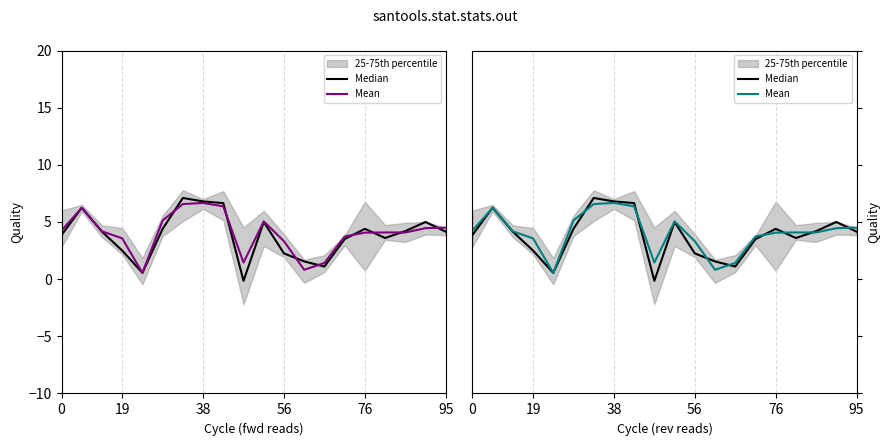

After their last crossing, which series has the higher values: Mean or Median?

Mean